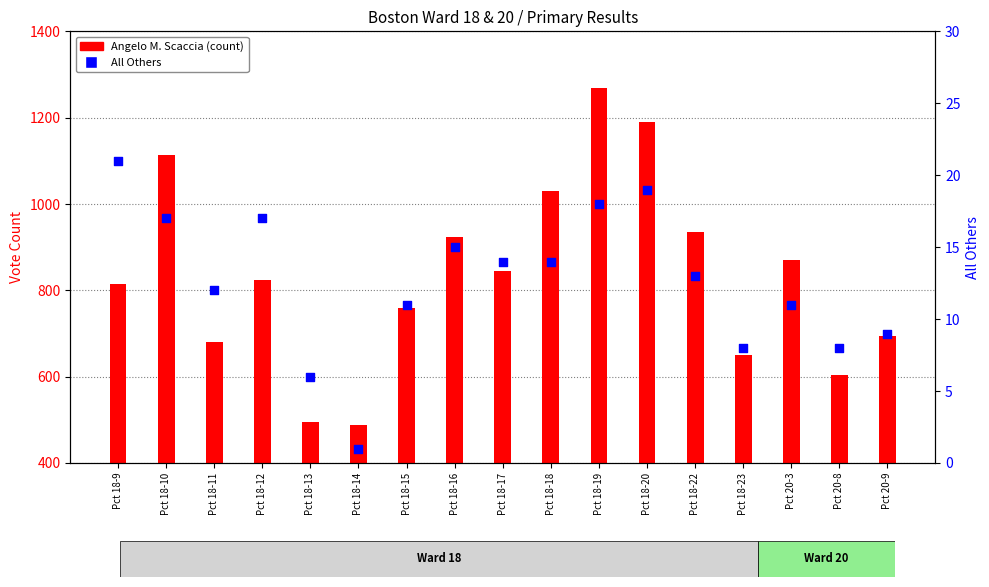

What are all the series names shown in the legend?

Angelo M. Scaccia, All Others